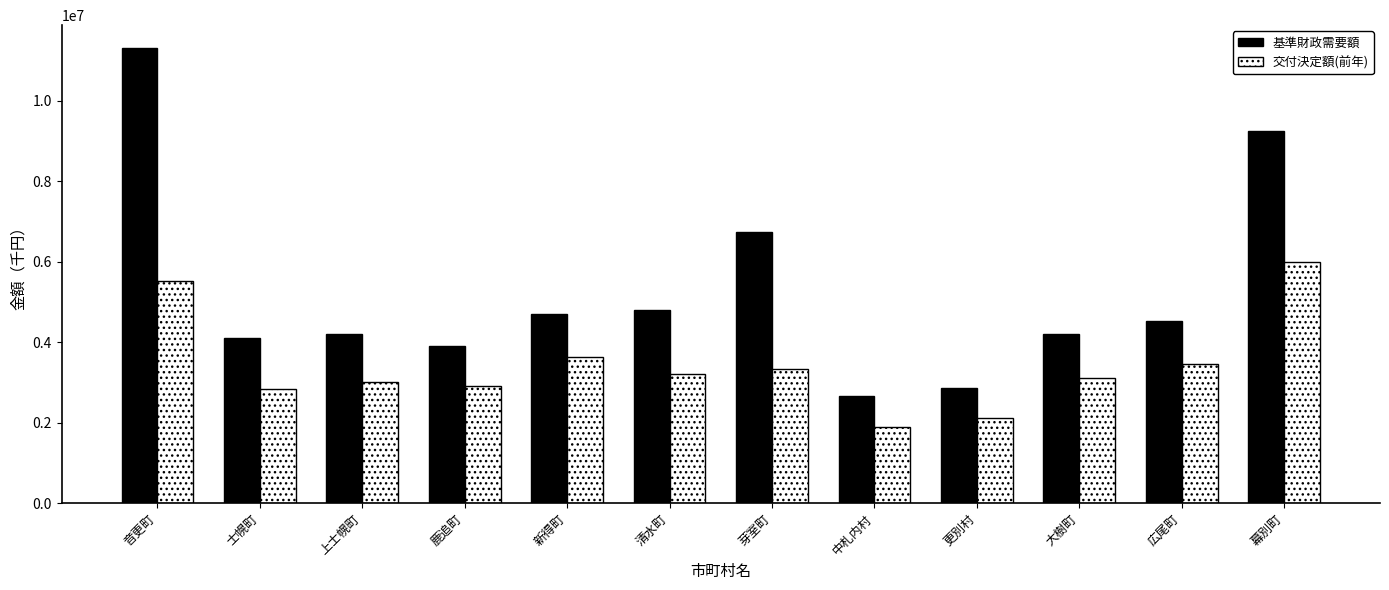

True or false: 交付決定額(前年) has a value of 2709612 at 音更町.

False